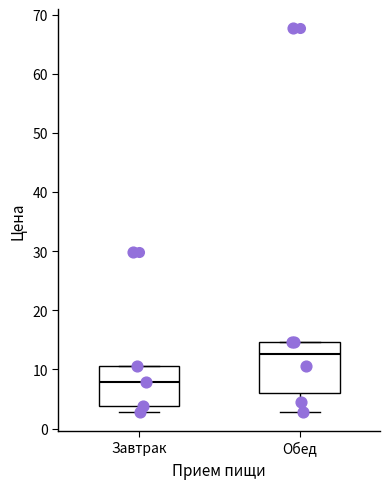

Where does the median line of the box for Завтрак sit on the y-axis? The values are not printed on the chart, so give them approximately, as read against the axis.

8